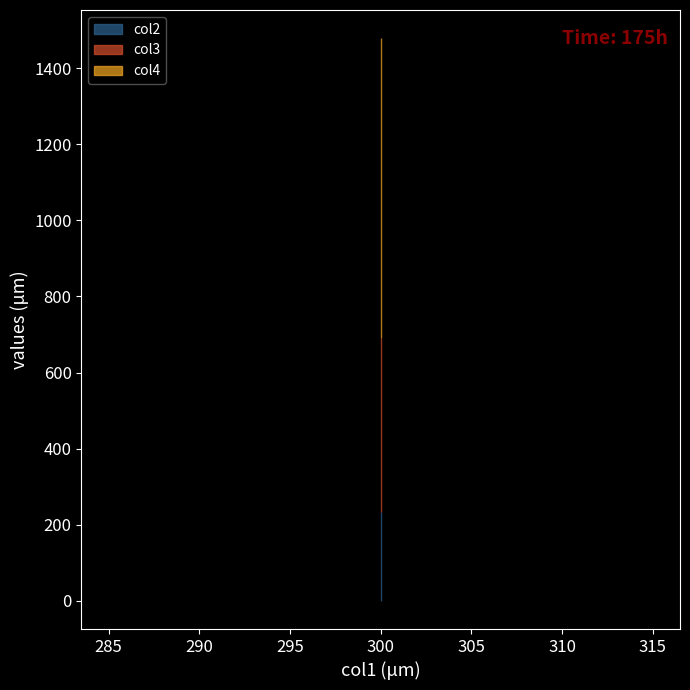

Read the col4 value at 300.

789